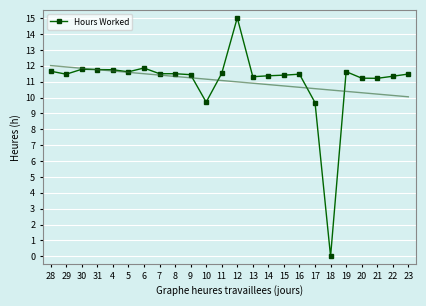

How many lines are shown in the chart?

1